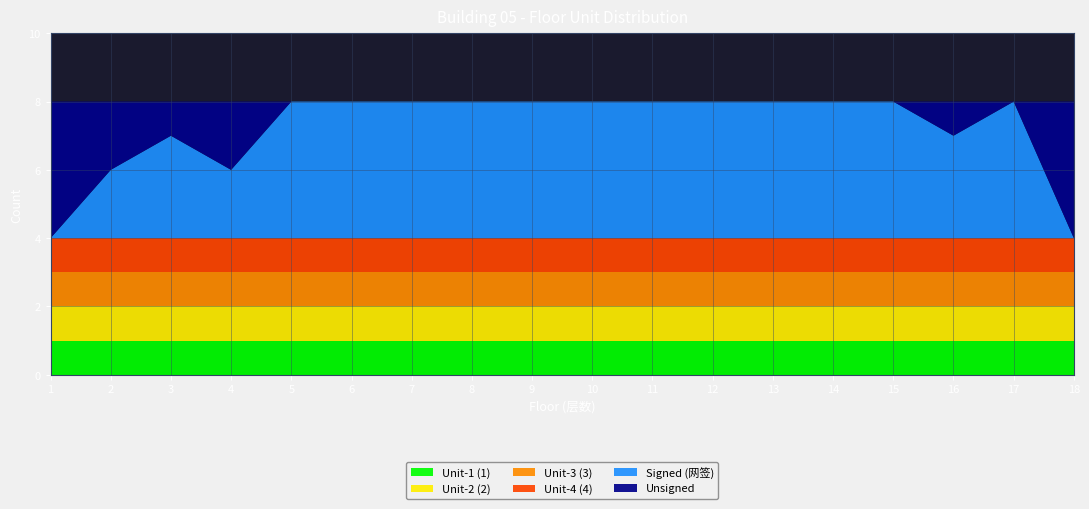

Reading left to right, list all the values displayed in this chart.

Unit-1 (1): 1	1	1	1	1	1	1	1	1	1	1	1	1	1	1	1	1	1
Unit-2 (2): 1	1	1	1	1	1	1	1	1	1	1	1	1	1	1	1	1	1
Unit-3 (3): 1	1	1	1	1	1	1	1	1	1	1	1	1	1	1	1	1	1
Unit-4 (4): 1	1	1	1	1	1	1	1	1	1	1	1	1	1	1	1	1	1
Signed (网签): 0	2	3	2	4	4	4	4	4	4	4	4	4	4	4	3	4	0
Unsigned: 4	2	1	2	0	0	0	0	0	0	0	0	0	0	0	1	0	4